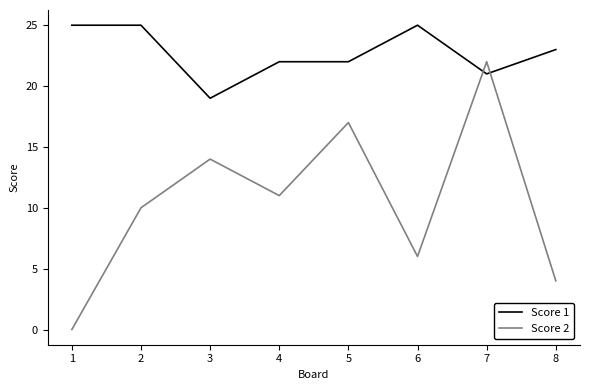

Rank the series at 2 from lowest to highest value.

Score 2, Score 1